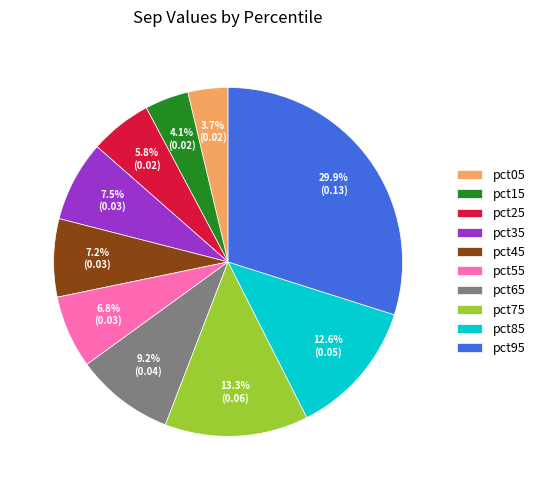

Which category has the biggest portion of the pie?

pct95